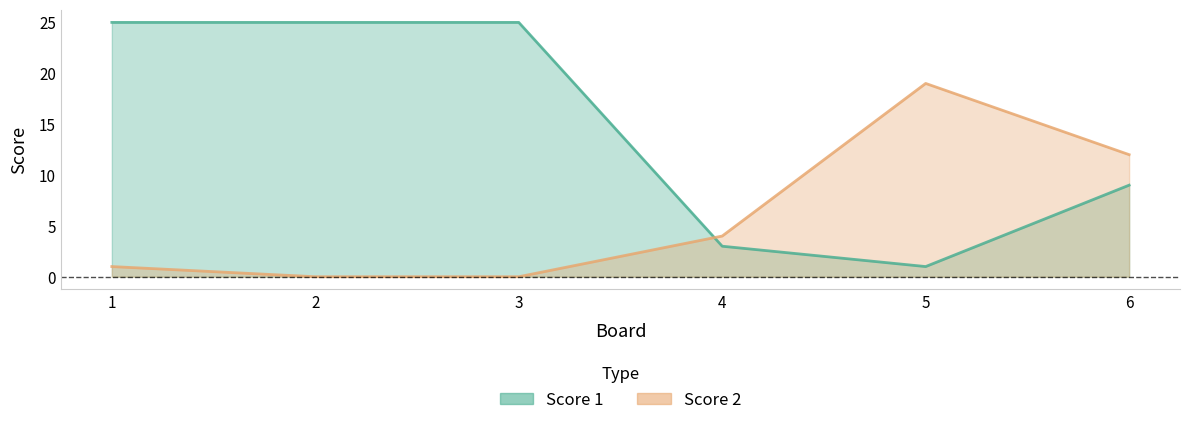

What is the total value across all series at 6?

21